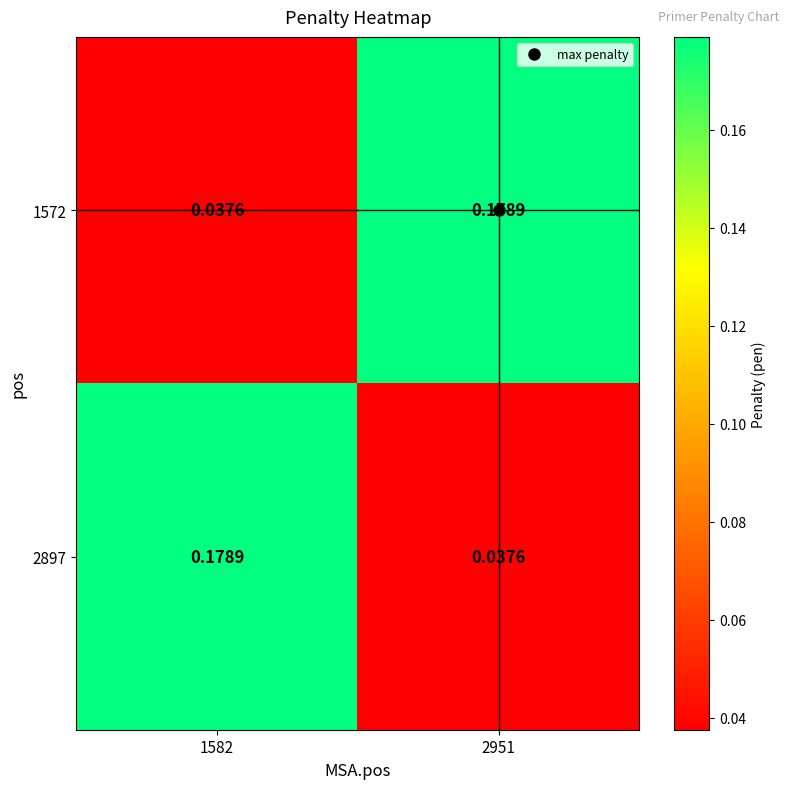

Is the value of 2897 at 2951 greater than the value of 1572 at 2951?

No